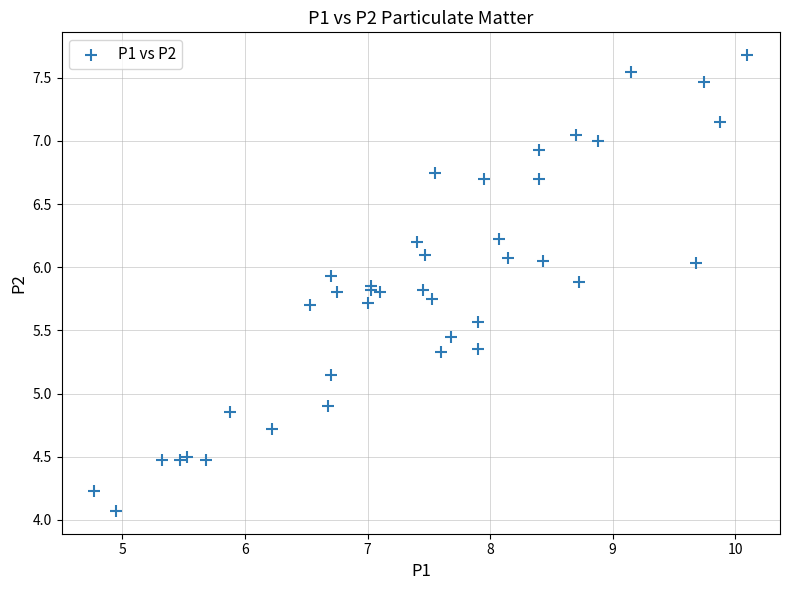

What Y value in the scatter plot is closest to 5?

4.9